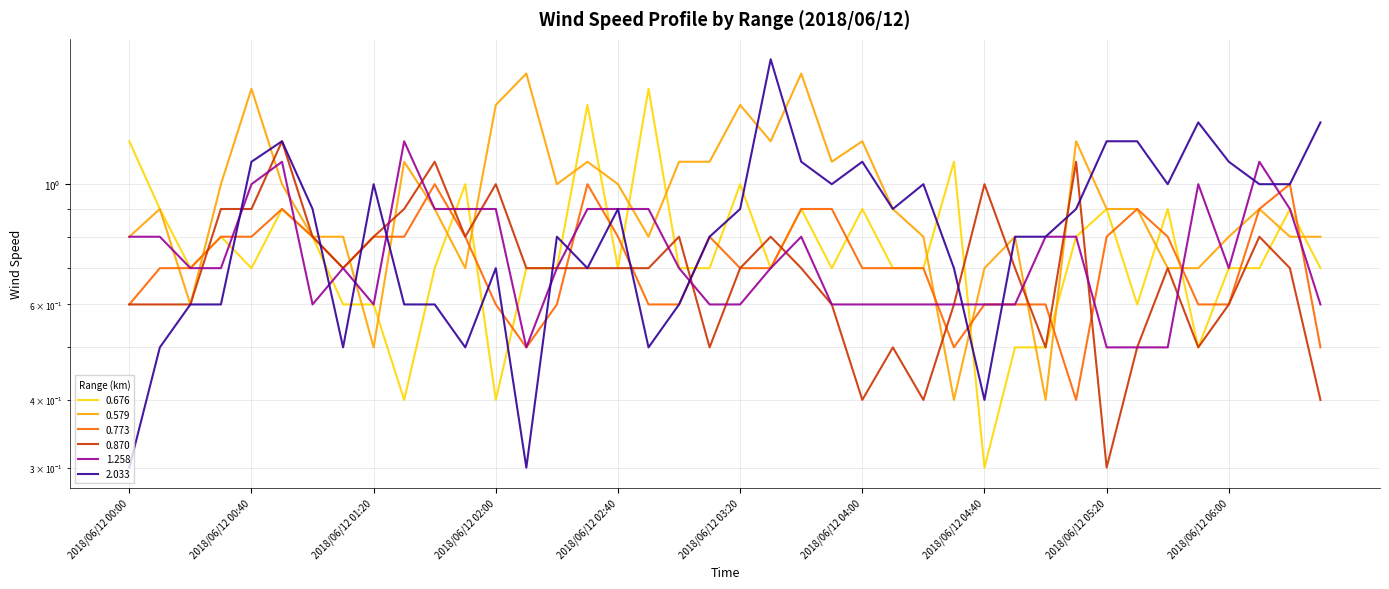

List the labels in order of 1.258 value, largest first.

2018/06/12 01:30, 2018/06/12 00:50, 2018/06/12 06:10, 2018/06/12 00:40, 2018/06/12 05:50, 2018/06/12 01:40, 2018/06/12 01:50, 2018/06/12 02:00, 2018/06/12 02:30, 2018/06/12 02:40, 2018/06/12 02:50, 2018/06/12 06:20, 2018/06/12 00:00, 2018/06/12 00:10, 2018/06/12 03:40, 2018/06/12 05:00, 2018/06/12 05:10, 2018/06/12 00:20, 2018/06/12 00:30, 2018/06/12 01:10, 2018/06/12 02:20, 2018/06/12 03:00, 2018/06/12 03:30, 2018/06/12 06:00, 2018/06/12 01:00, 2018/06/12 01:20, 2018/06/12 03:10, 2018/06/12 03:20, 2018/06/12 03:50, 2018/06/12 04:00, 2018/06/12 04:10, 2018/06/12 04:20, 2018/06/12 04:30, 2018/06/12 04:40, 2018/06/12 04:50, 2018/06/12 06:30, 2018/06/12 02:10, 2018/06/12 05:20, 2018/06/12 05:30, 2018/06/12 05:40